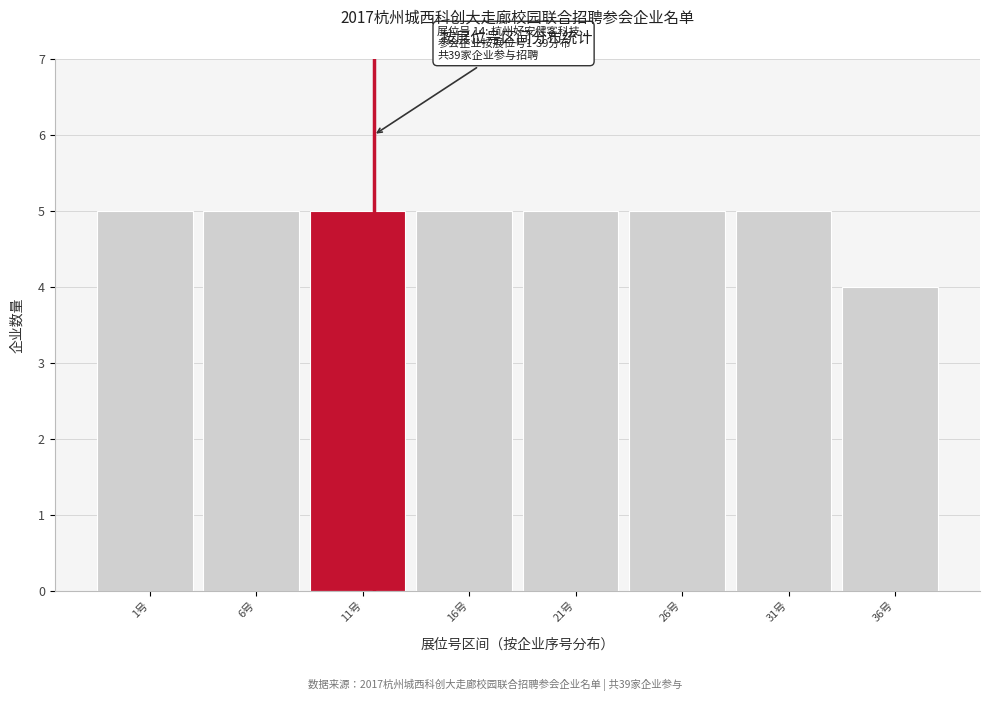

Reading left to right, list all the values displayed in this chart.

1号=5	6号=5	11号=5	16号=5	21号=5	26号=5	31号=5	36号=4